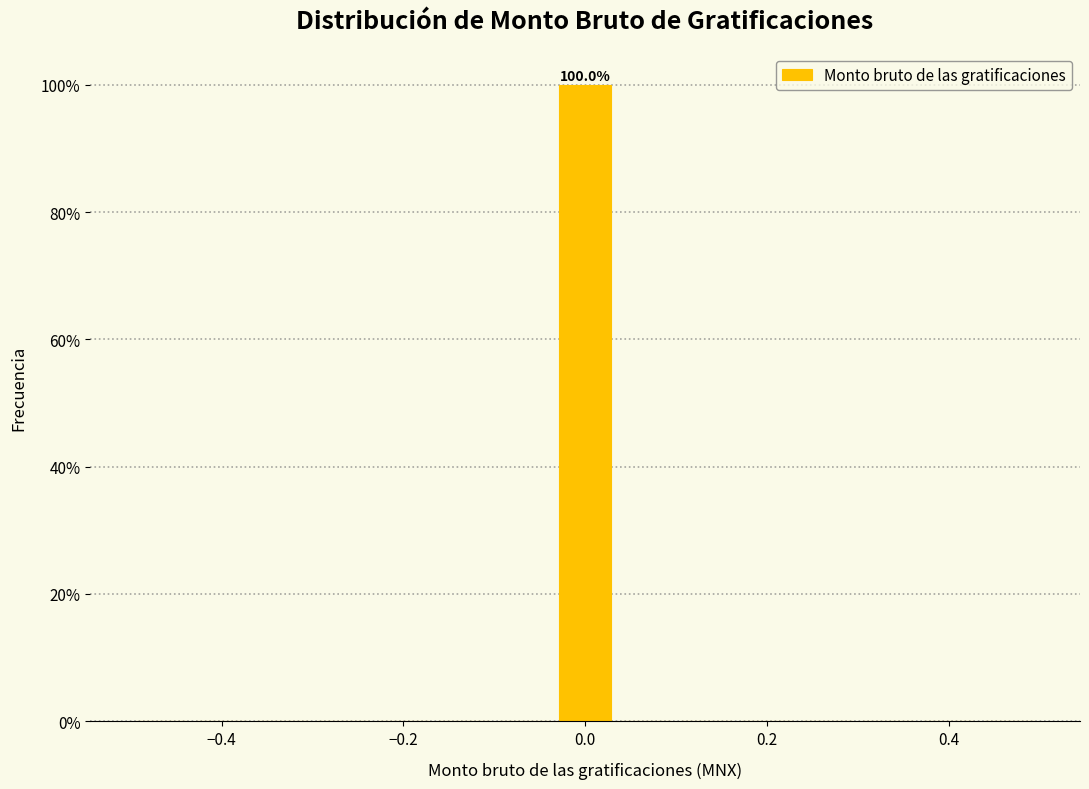

Read against the x-axis, roughly where is the centre of the tallest bar?

0.00